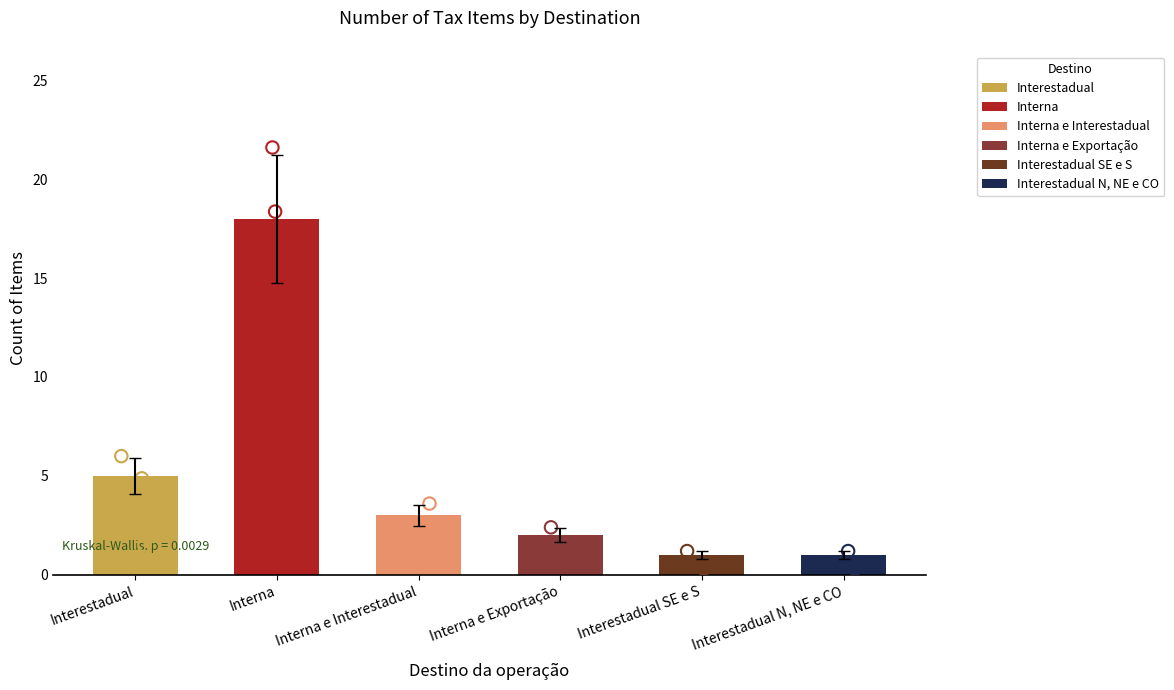

What is the change in value from Interna e Exportação to Interestadual N, NE e CO?

-1